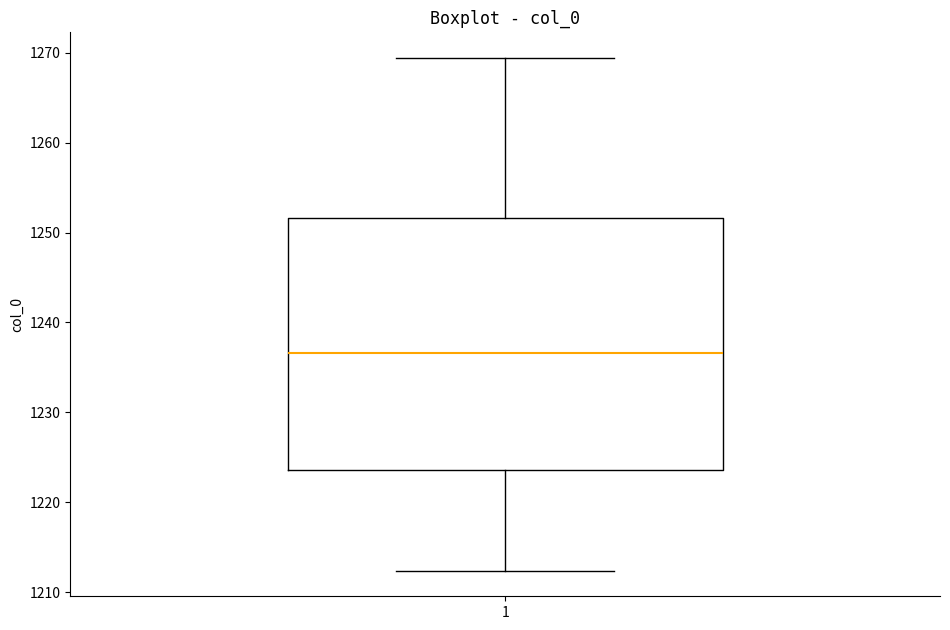

Where does the median line of the box at x = 1 sit on the y-axis? The values are not printed on the chart, so give them approximately, as read against the axis.

1237